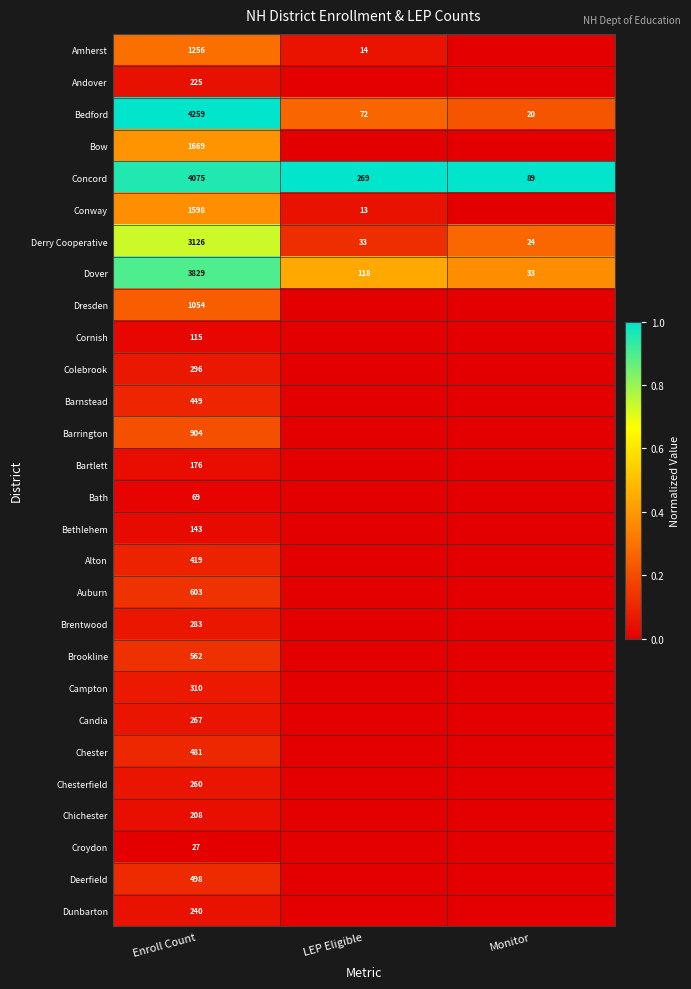

The value of Derry Cooperative at Enroll Count is 3126. True or false?

True